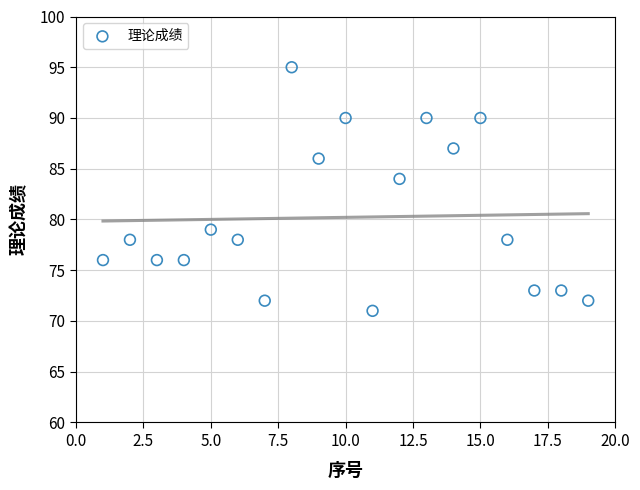

What is the range of X values (max minus min)?

18